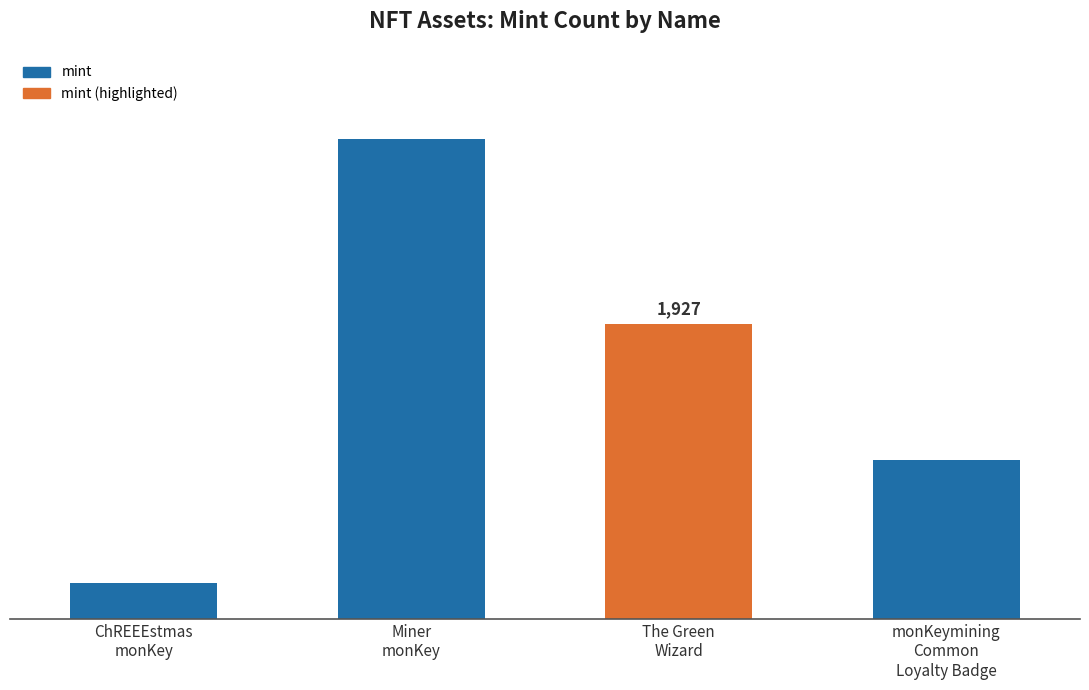

What is the label of the 3rd bar from the right?

Miner
monKey